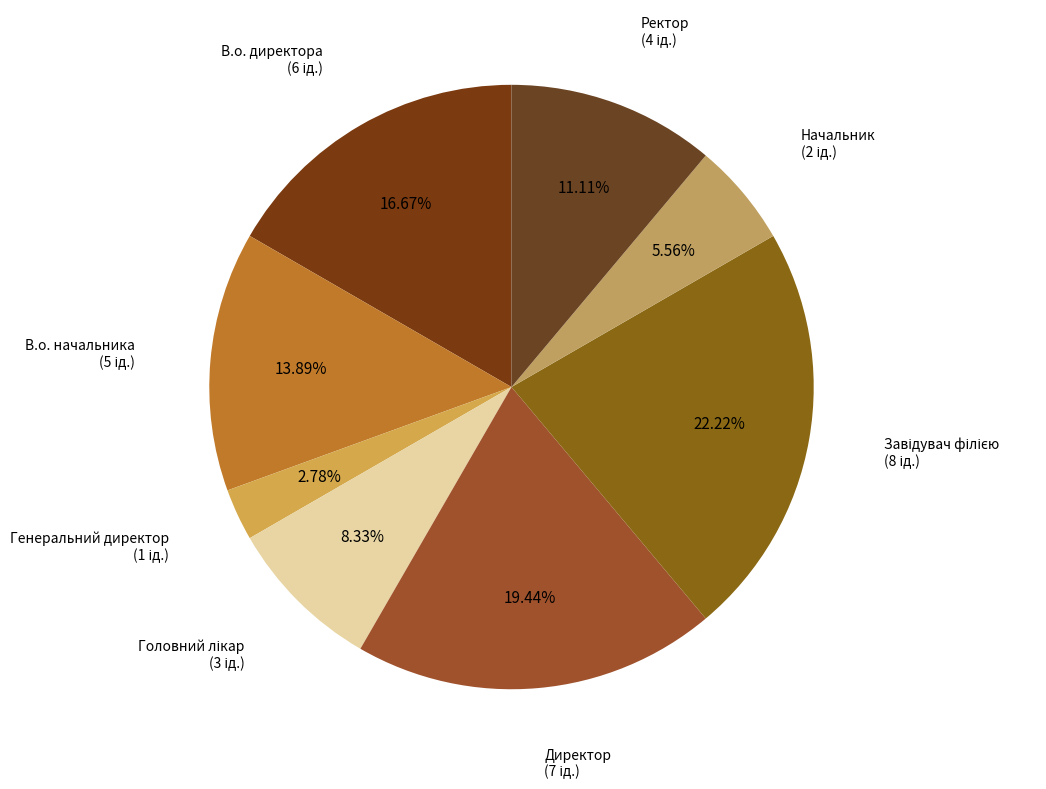

Which category has the smallest portion of the pie?

Генеральний директор